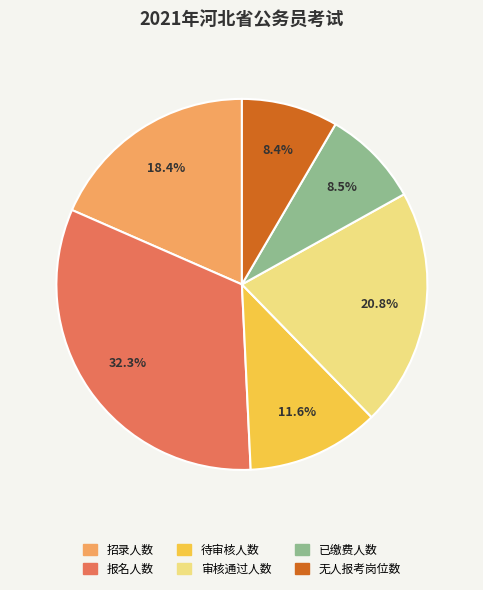

Which slice is the largest?

报名人数